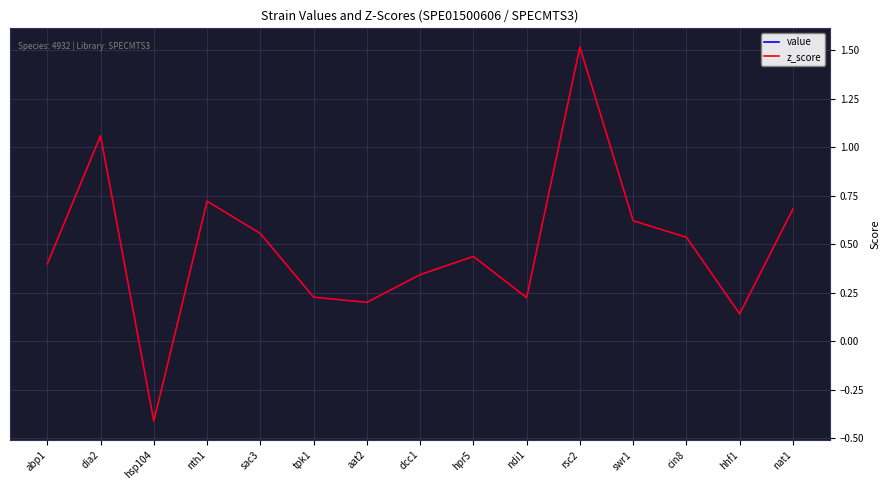

Between hhf1 and rsc2, which is larger?

rsc2